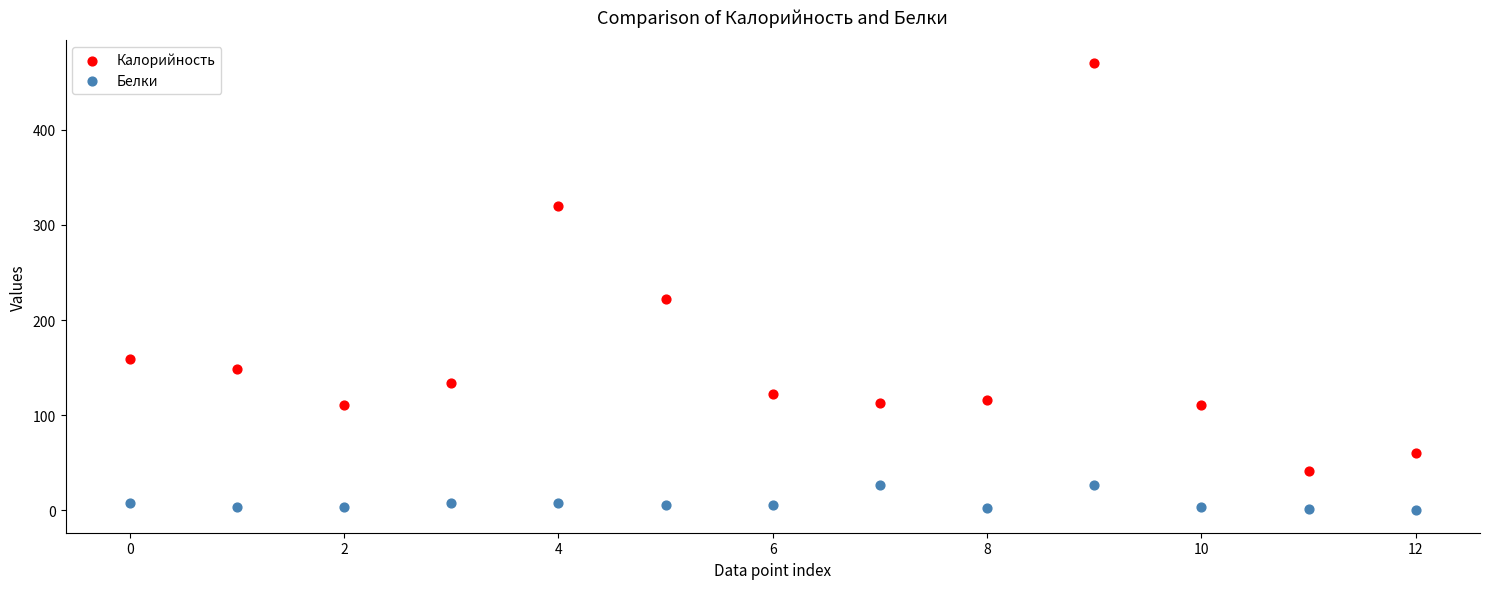

Which series has the largest Y range (max minus min)?

Калорийность